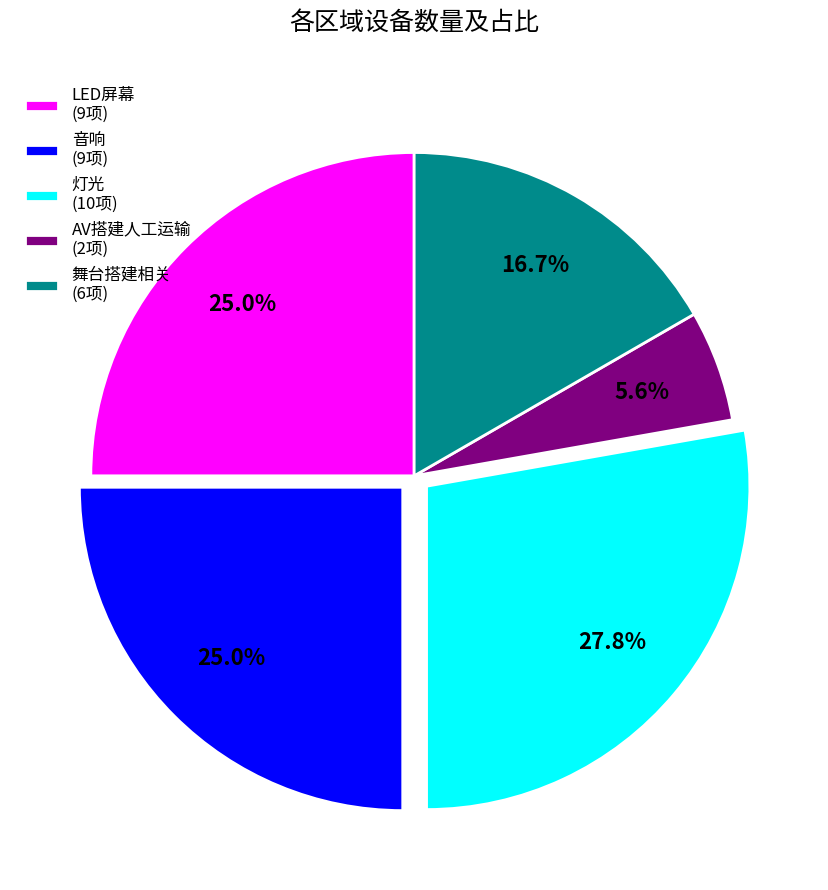

To the nearest percent, what is the combined percentage of 灯光 and 音响?

53%